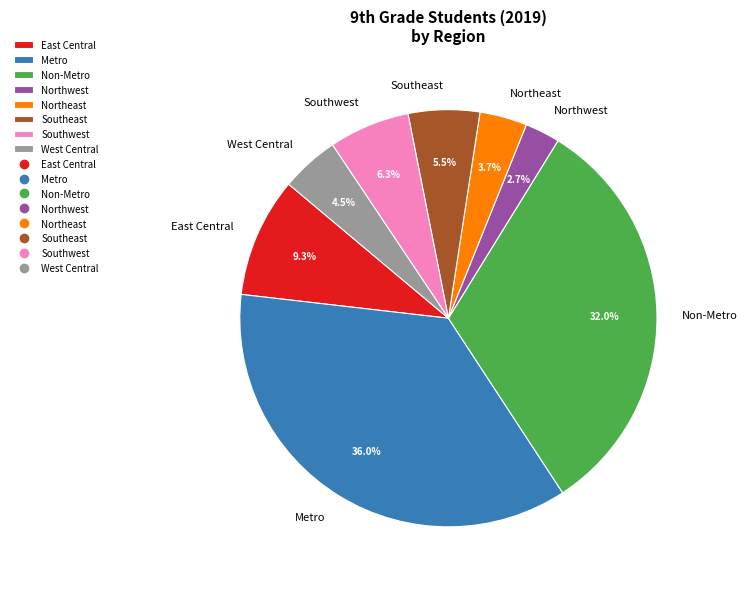

Which slice is the largest?

Metro